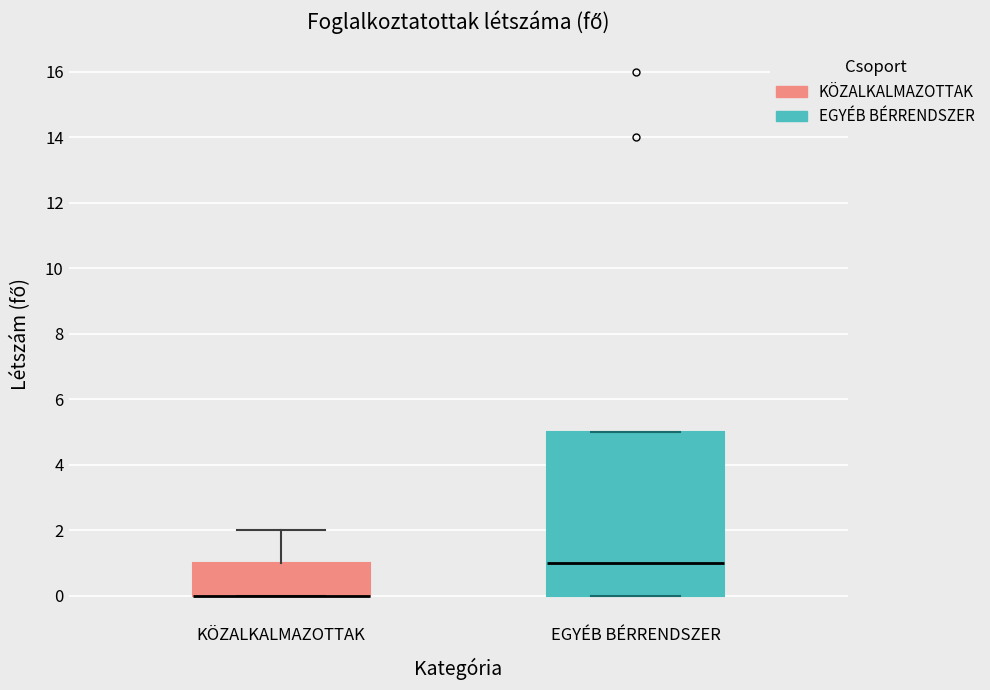

Reading left to right, read every box against the y-axis: the position of its median line, the range the box covers, and the ends of its whiskers. The values are not printed on the chart, so give them approximately, as read against the axis.

KÖZALKALMAZOTTAK: median 0 (drawn on the box's lower edge), box 0 to 1, whiskers 0 to 2
EGYÉB BÉRRENDSZER: median 1, box 0 to 5, whiskers 0 to 5